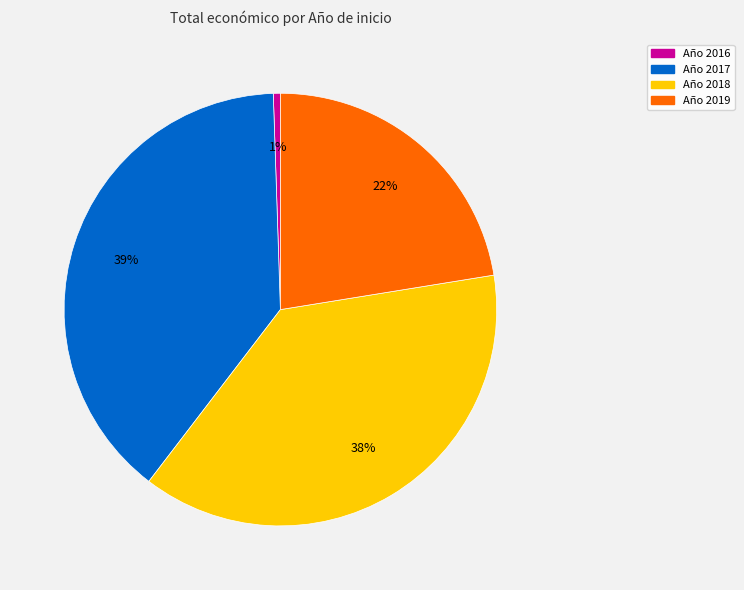

Which category has the smallest portion of the pie?

Año 2016